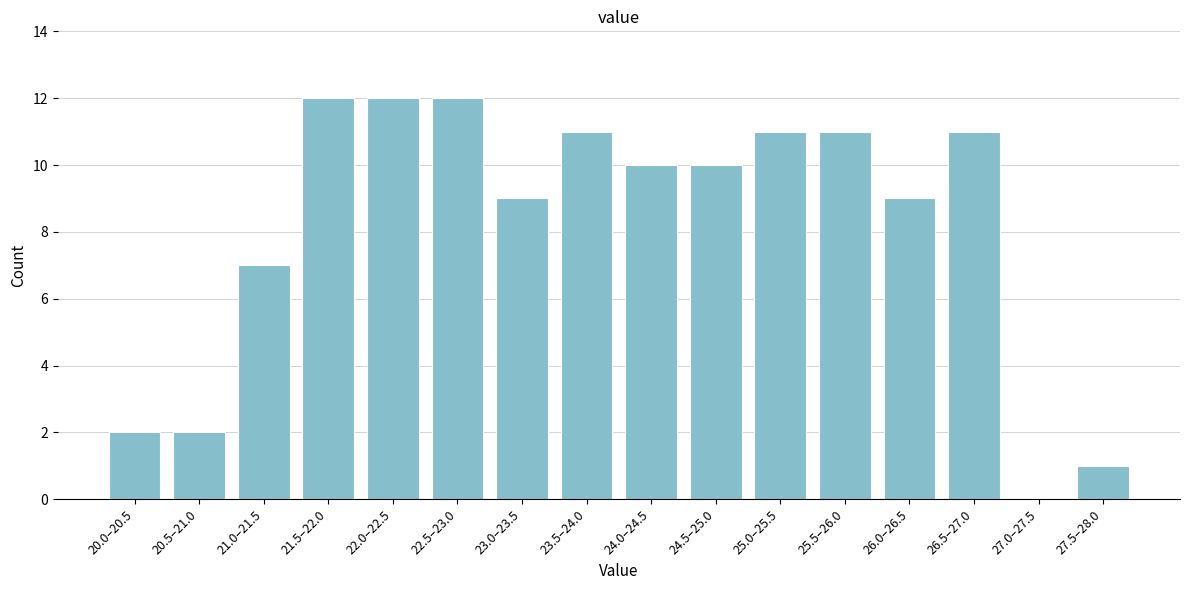

Reading left to right, what are all the values shown in this chart?

20.0–20.5=2	20.5–21.0=2	21.0–21.5=7	21.5–22.0=12	22.0–22.5=12	22.5–23.0=12	23.0–23.5=9	23.5–24.0=11	24.0–24.5=10	24.5–25.0=10	25.0–25.5=11	25.5–26.0=11	26.0–26.5=9	26.5–27.0=11	27.0–27.5=0	27.5–28.0=1